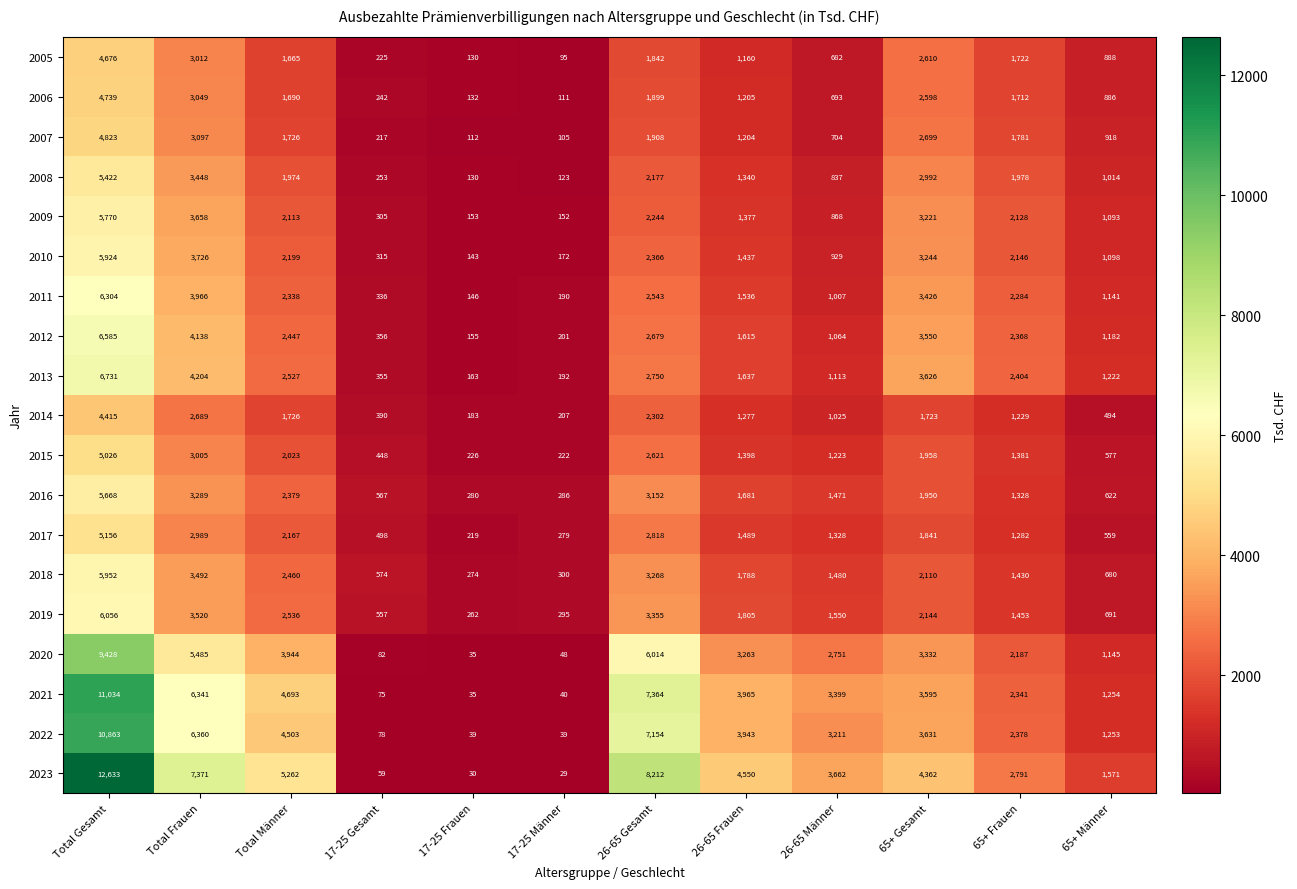

At which label is 2021 closest to 5534?

Total Frauen